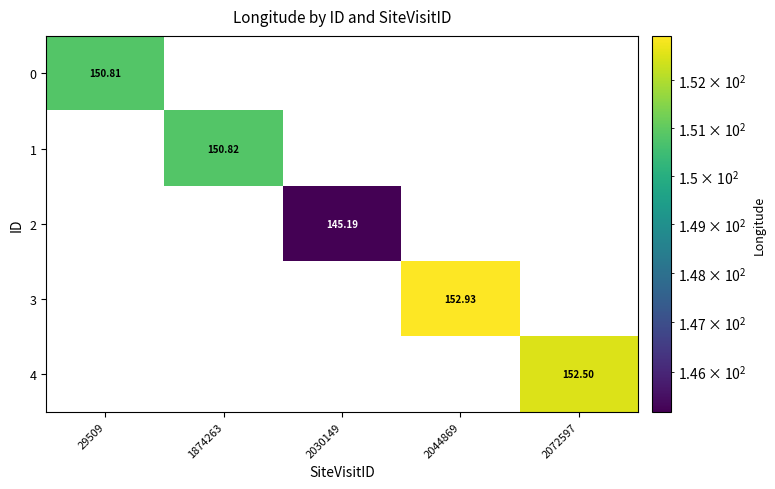

Reading right to left, extract all data points from this chart.

0: 2072597=0.0	2044869=0.0	2030149=0.0	1874263=0.0	29509=150.8
1: 2072597=0.0	2044869=0.0	2030149=0.0	1874263=150.8	29509=0.0
2: 2072597=0.0	2044869=0.0	2030149=145.2	1874263=0.0	29509=0.0
3: 2072597=0.0	2044869=152.9	2030149=0.0	1874263=0.0	29509=0.0
4: 2072597=152.5	2044869=0.0	2030149=0.0	1874263=0.0	29509=0.0